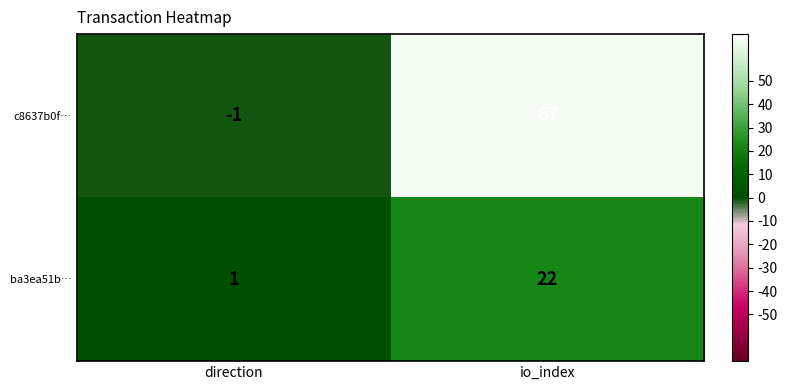

Which series has the largest total across all categories?

c8637b0f…